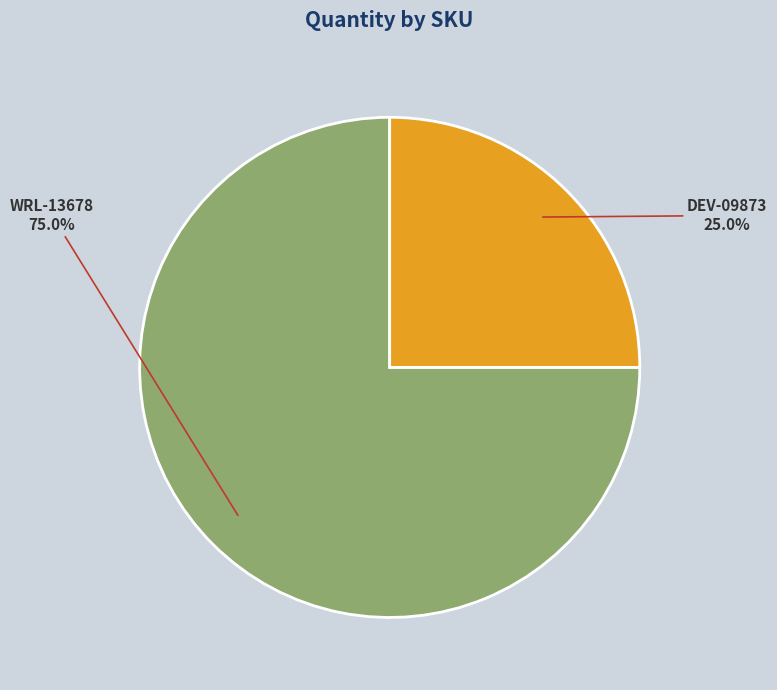

Count the number of slices in the pie.

2